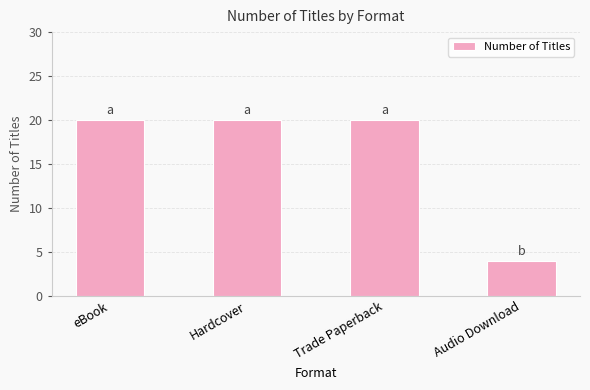

What is the difference between the second highest and minimum values?

16